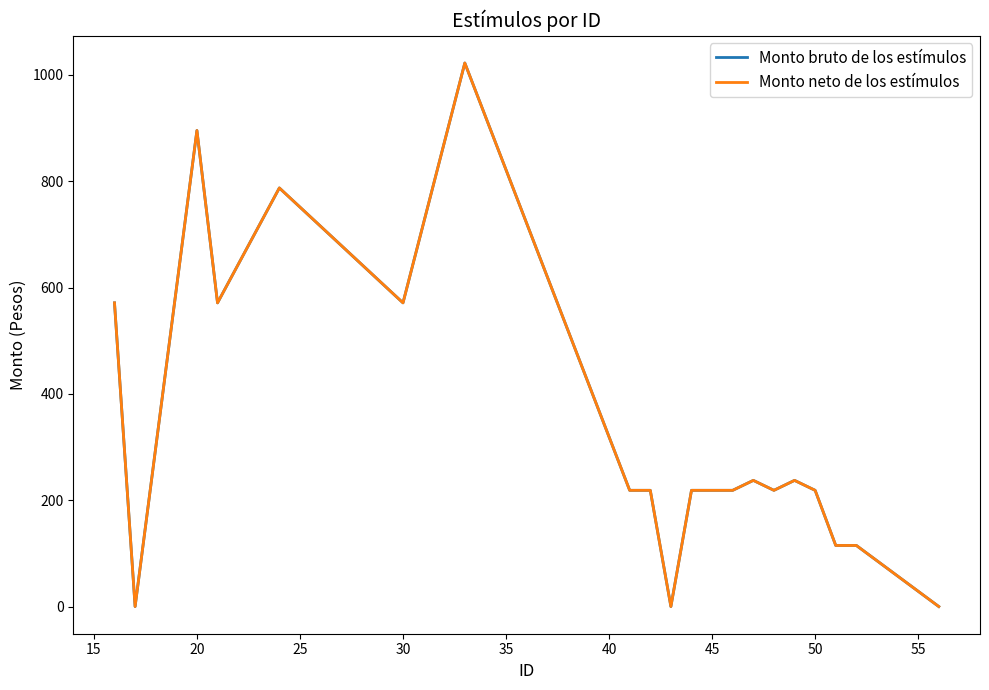

Is this an area chart (filled region under the line)?

No